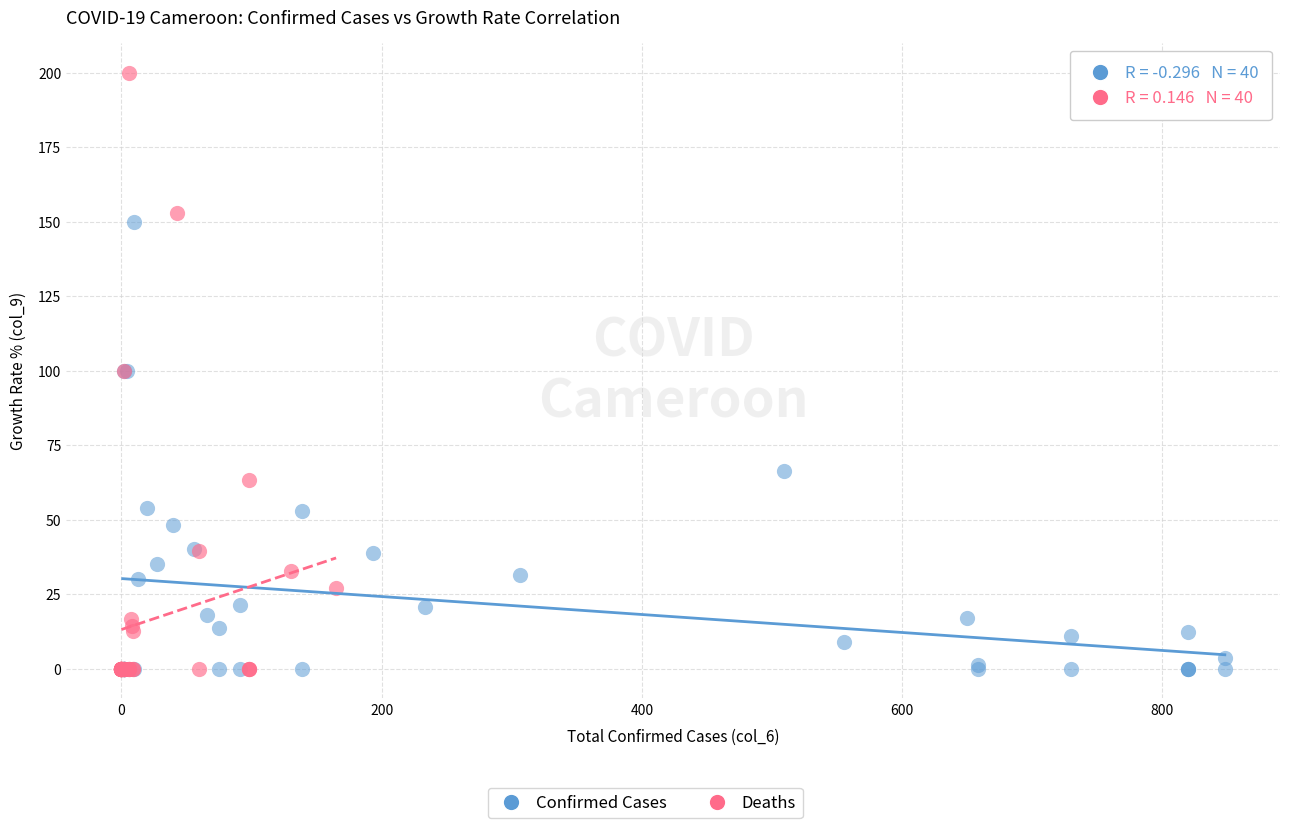

Which series contains the highest Y value?

Deaths